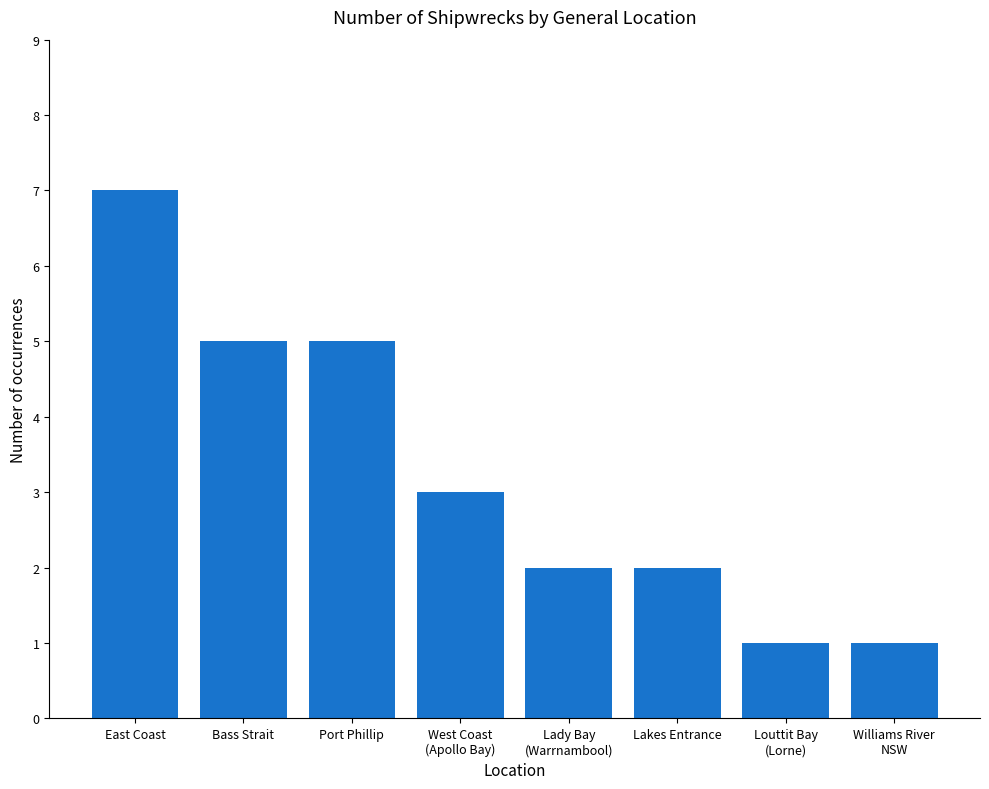

What is the approximate value at Williams River
NSW?

1